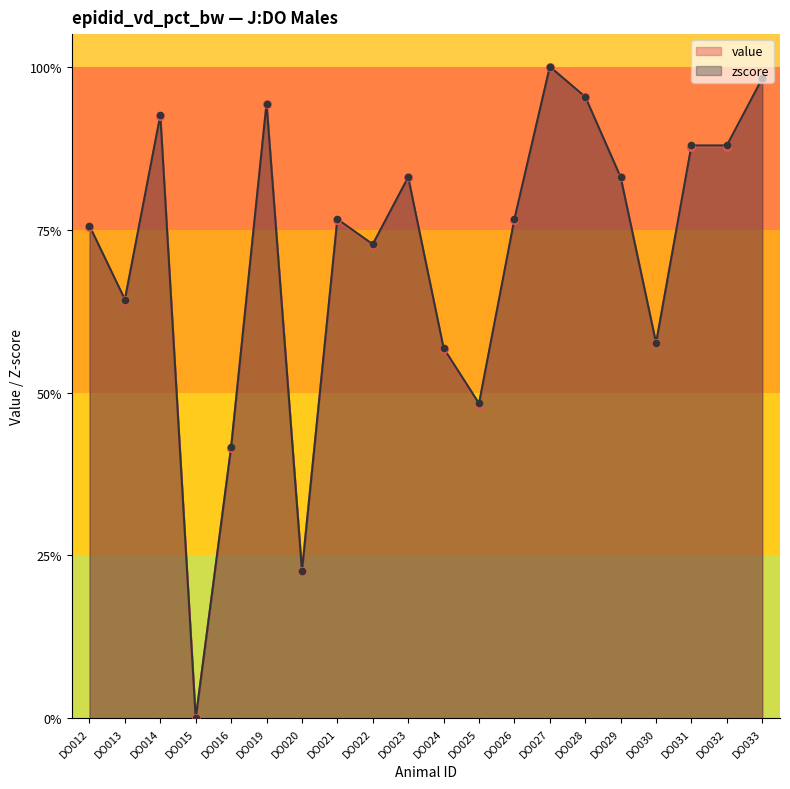

What is the total value across all series at DO023?

166.1